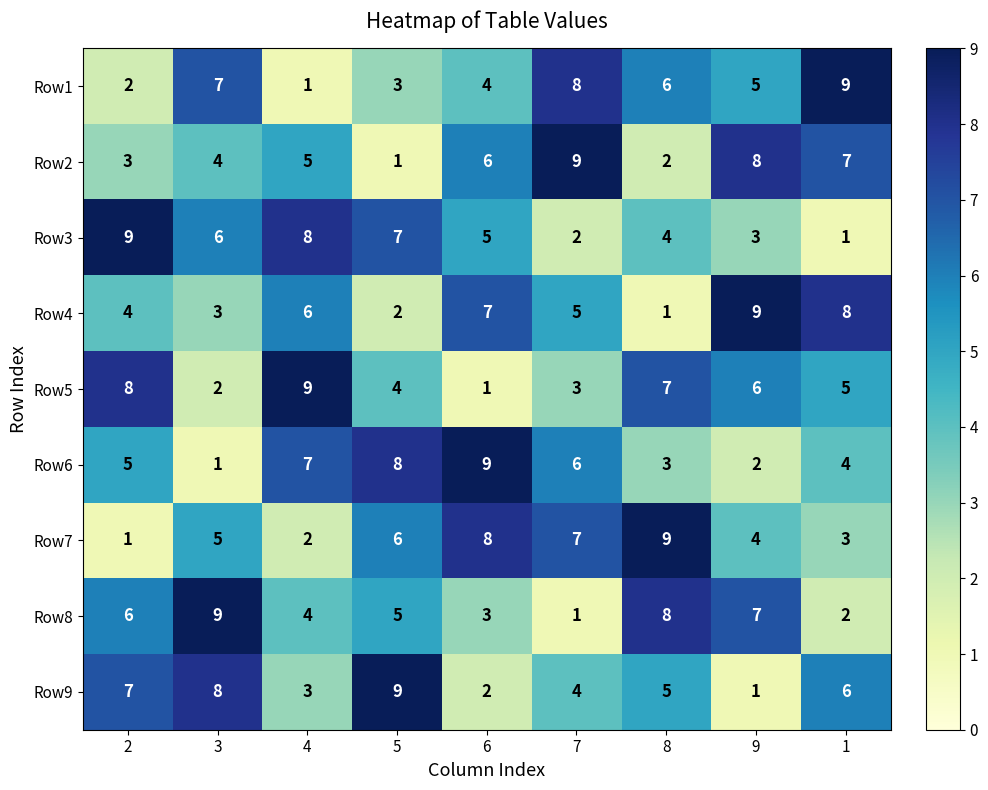

What is the total value across all series at 8?

45